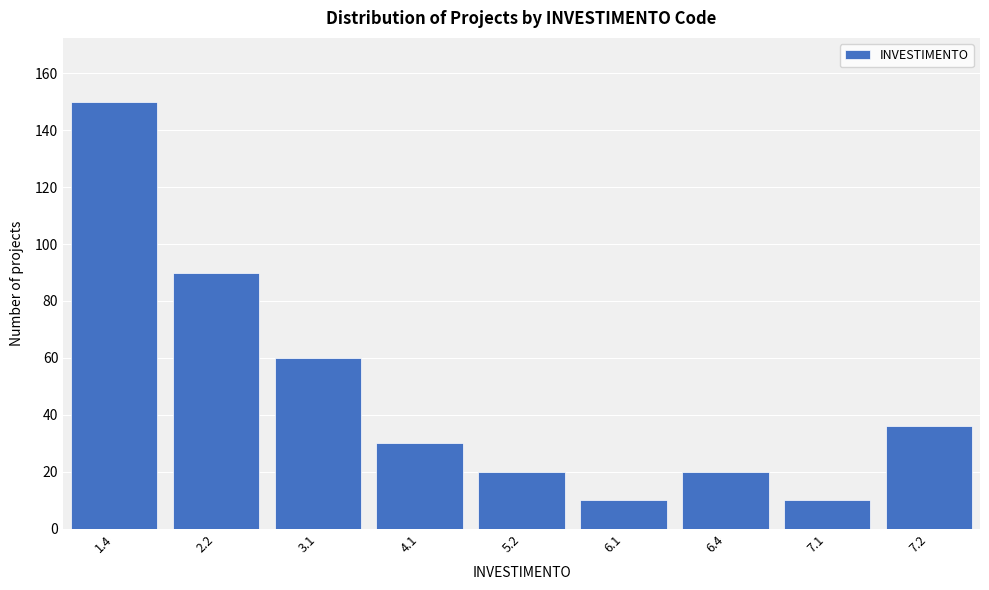

Reading left to right, what are all the values shown in this chart?

150	90	60	30	20	10	20	10	36